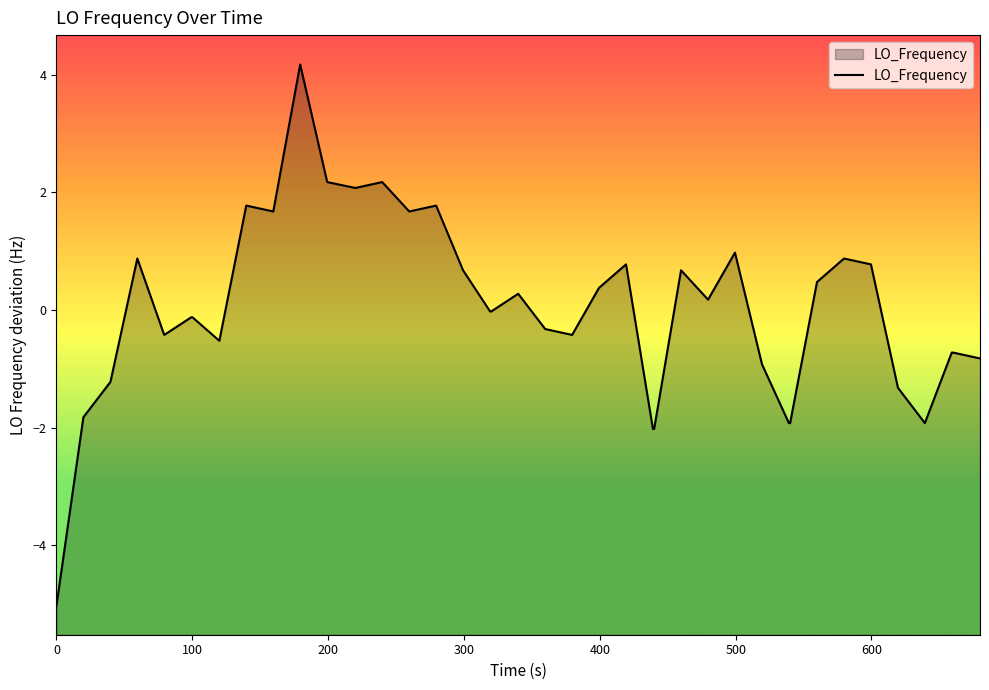

How many interior local valleys (lower than both neighbors) does the data have?

8